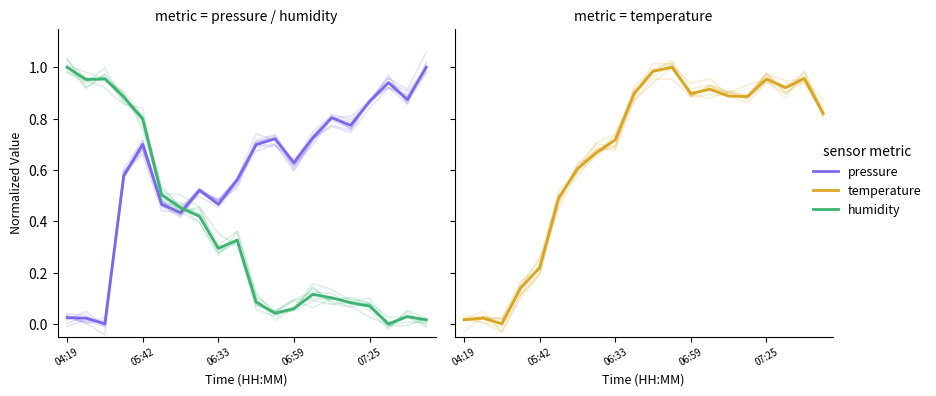

Is the value of pressure at 13 greater than the value of temperature at 17?

No